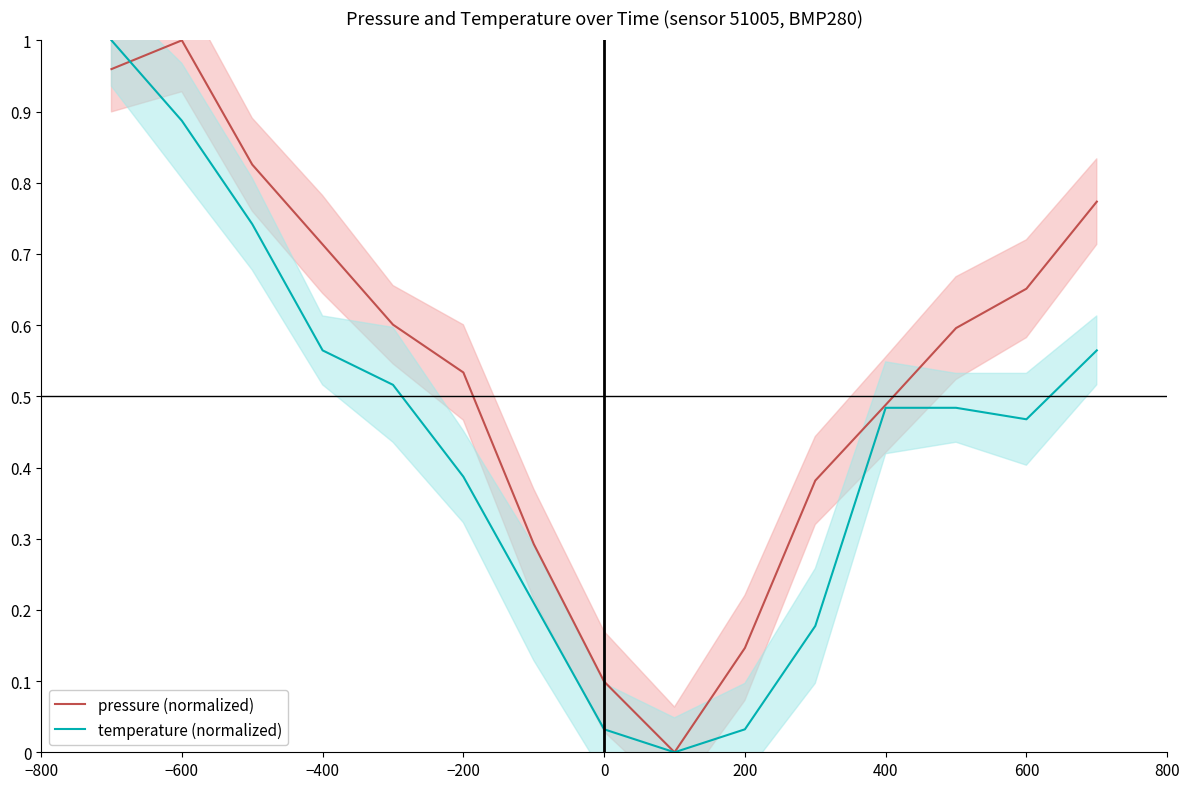

Which series has the largest range (max minus min)?

pressure (normalized)